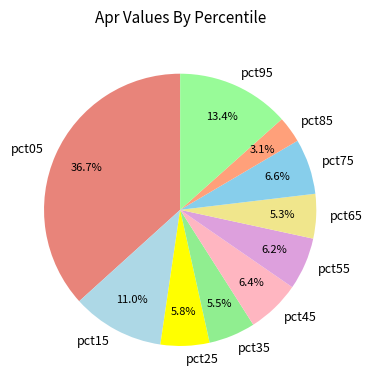

Count the number of slices in the pie.

10